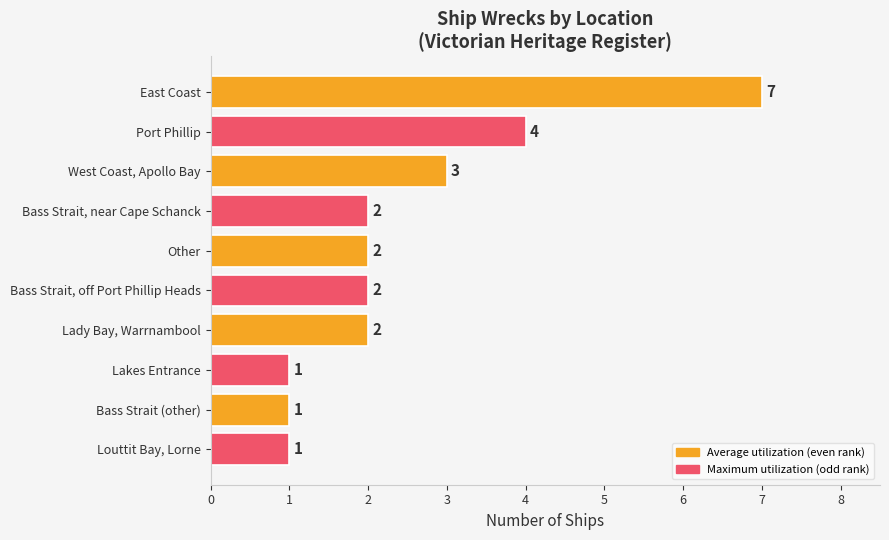

Reading bottom to top, transcribe all the data shown in this chart.

1	1	1	2	2	2	2	3	4	7